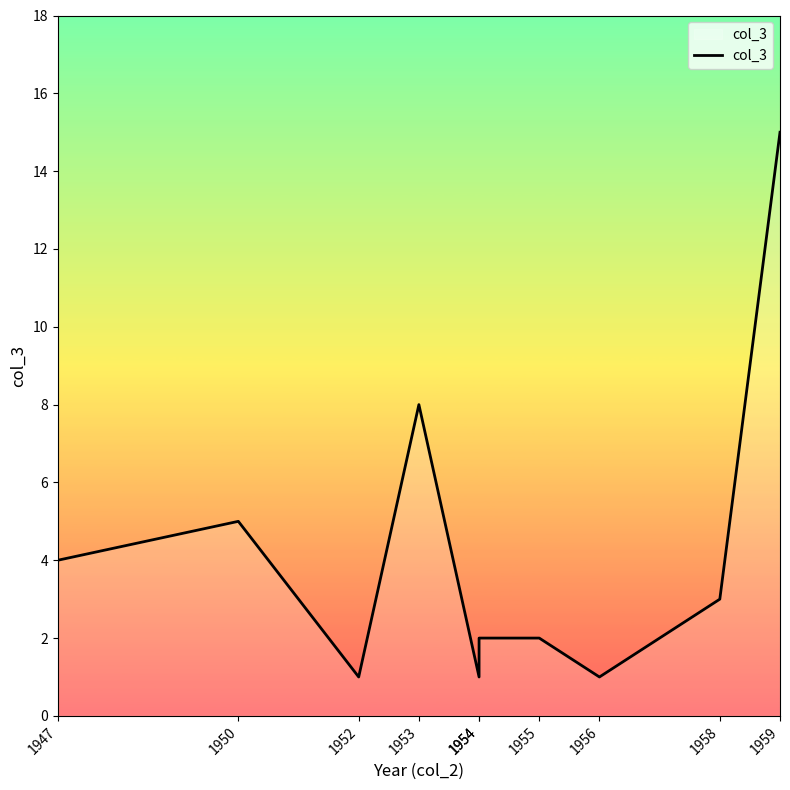

What is the change in value from 1954 to 1958?

+2